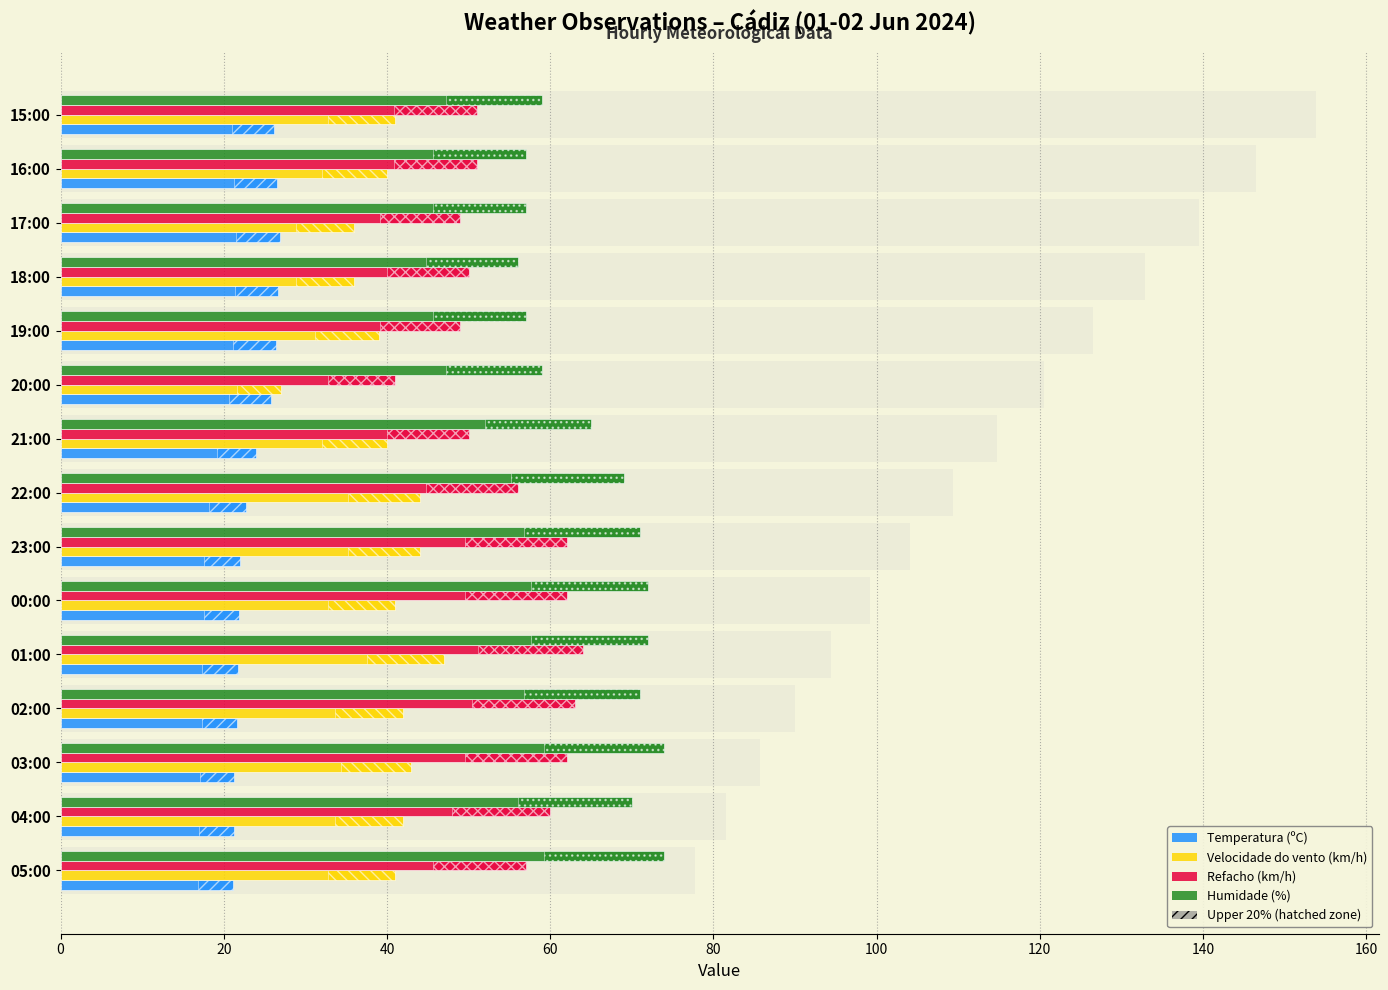

Between 00:00 and 23:00, which series saw the biggest shift?

Velocidade do vento (km/h)